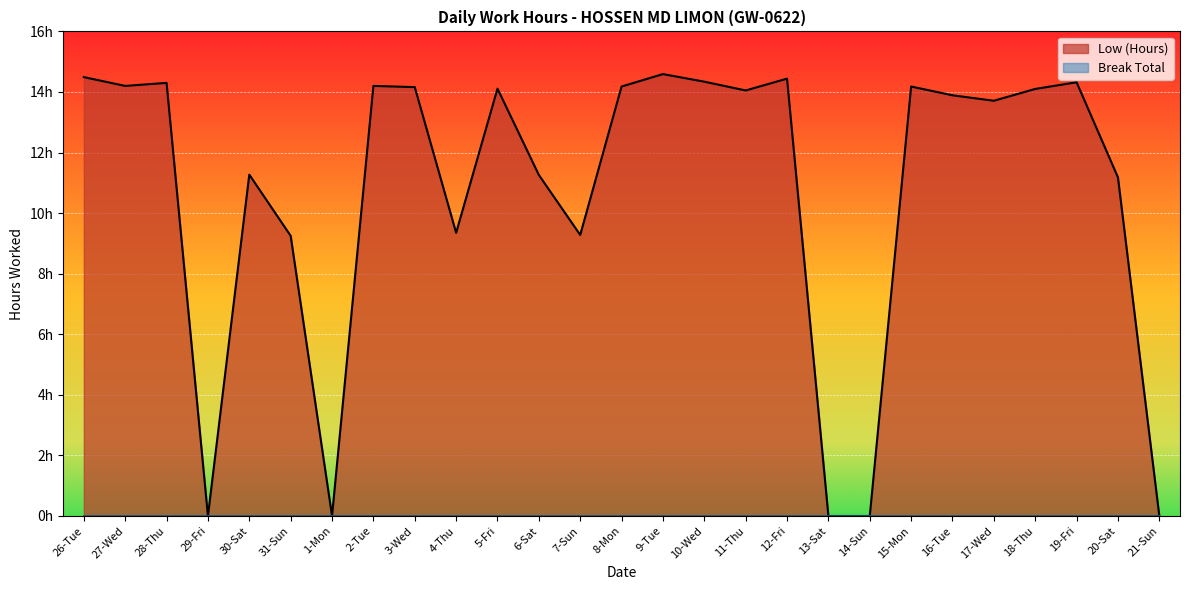

What is the ratio of the value at 26-Tue to the value at 15-Mon?

1.0